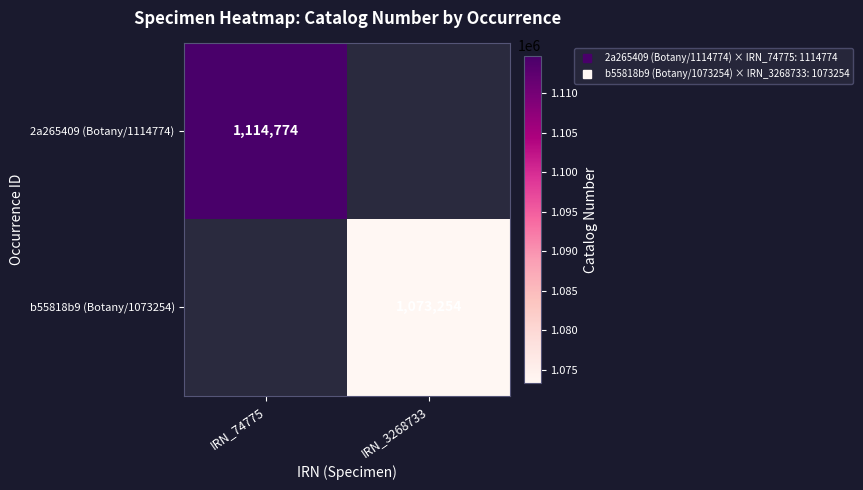

What is the minimum value for 2a265409 (Botany/1114774)?

1114774.0